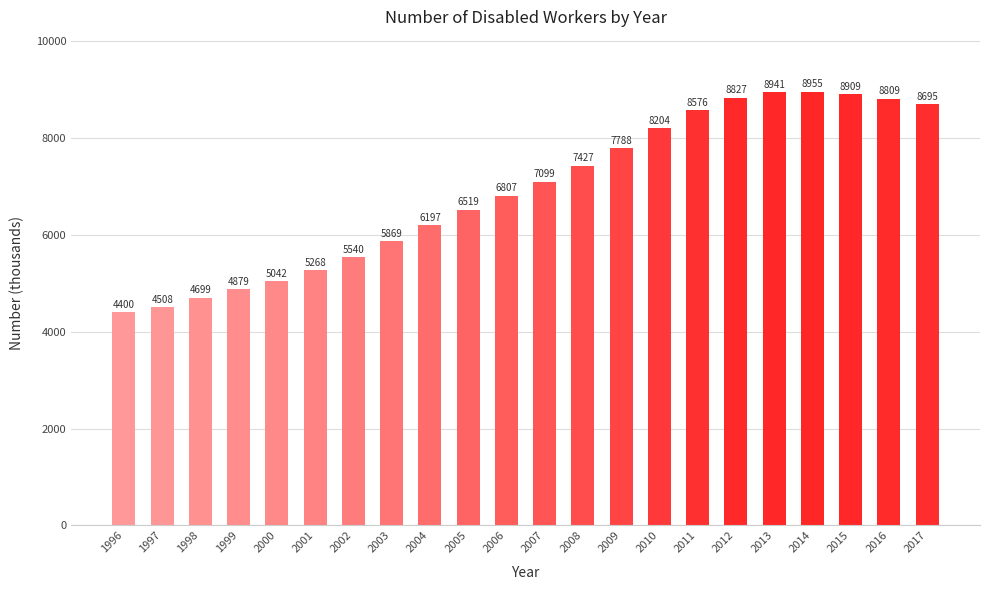

Rank the categories by value from lowest to highest.

1996, 1997, 1998, 1999, 2000, 2001, 2002, 2003, 2004, 2005, 2006, 2007, 2008, 2009, 2010, 2011, 2017, 2016, 2012, 2015, 2013, 2014